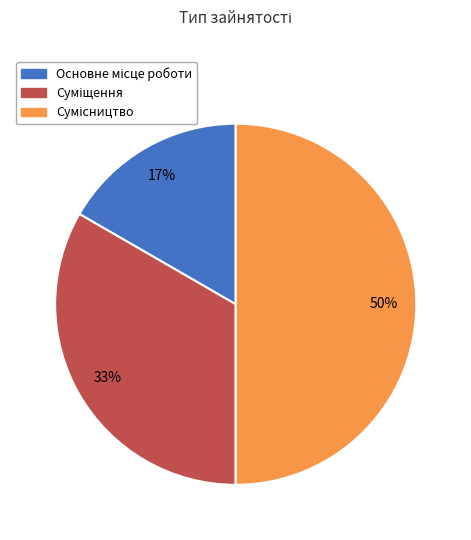

To the nearest percent, what is the difference between the largest and smallest slice percentages?

33%